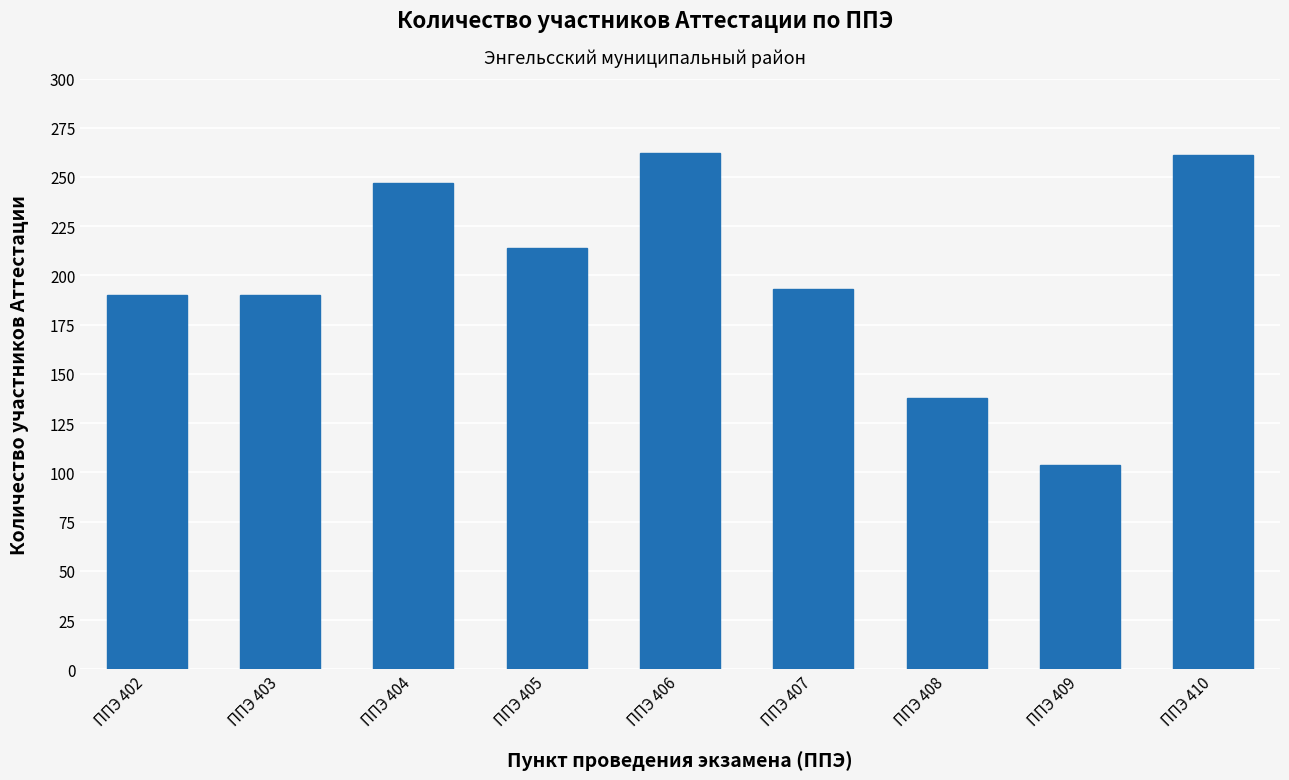

How many categories are shown in the chart?

9